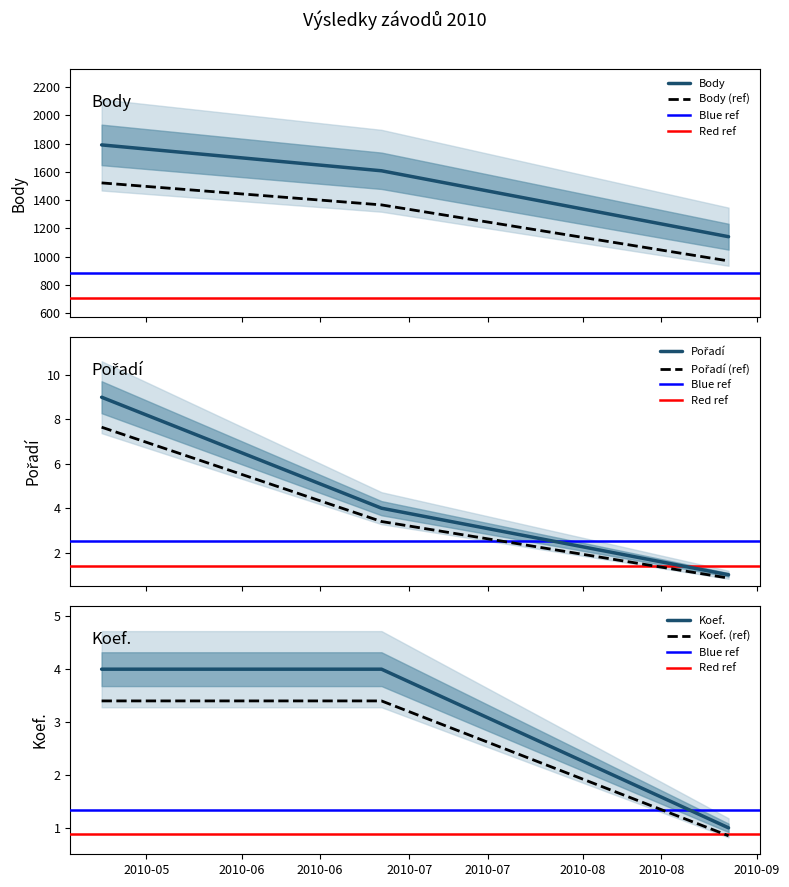

At 2010-06-26, list the series in order from smallest to largest.

Pořadí, Koef., Body